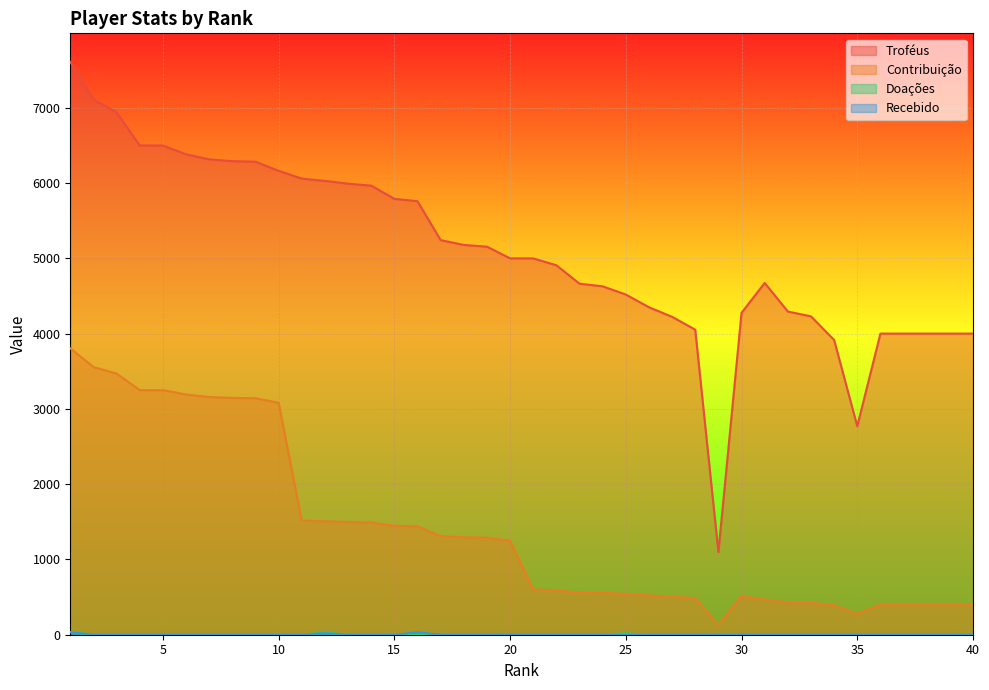

The Troféus series shows 4001 at 39. True or false?

True